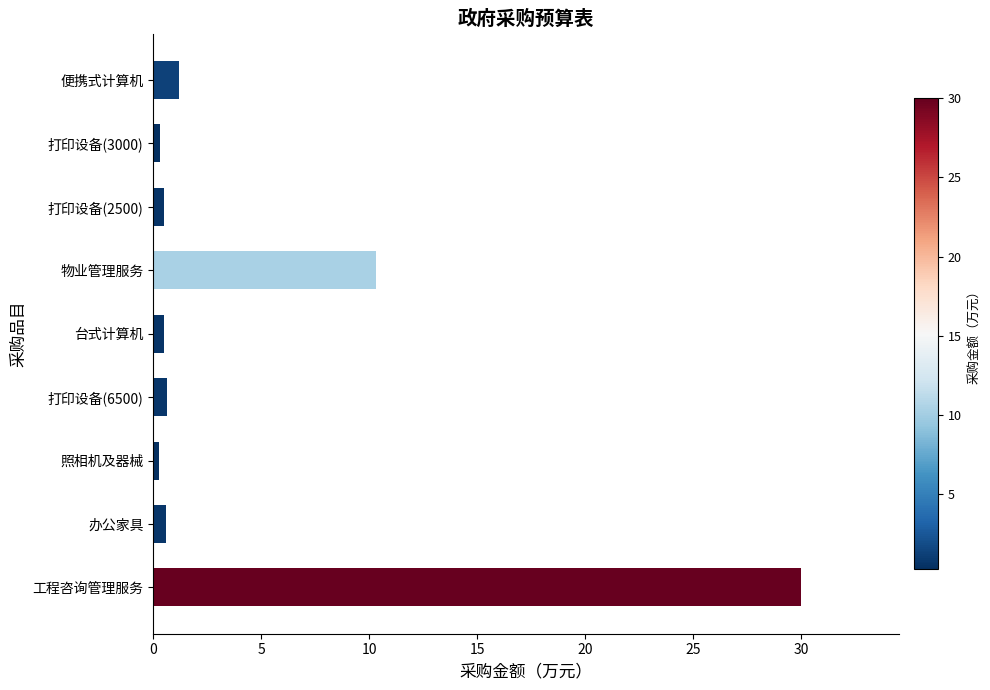

Where is the data nearest to the value 15?

物业管理服务